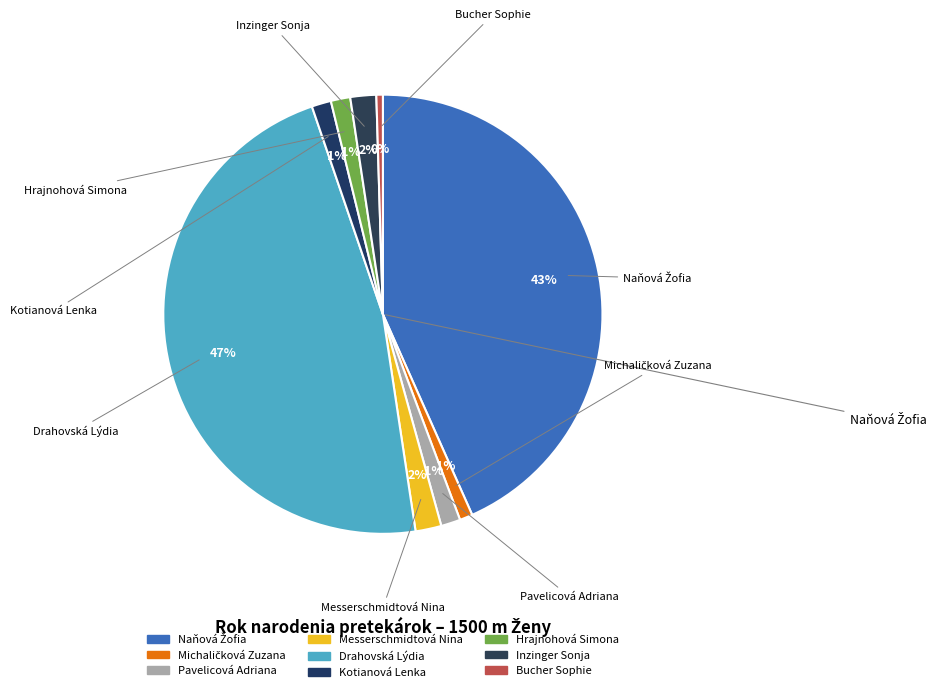

Is Hrajnohová Simona the majority of the pie?

No